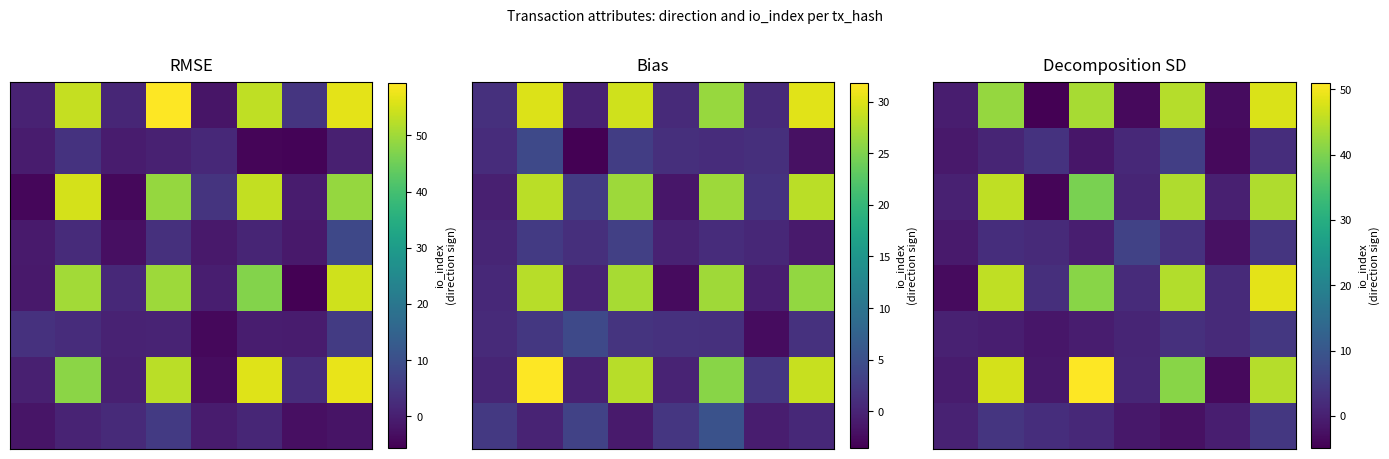

At which category is the sum across all series the highest?

7